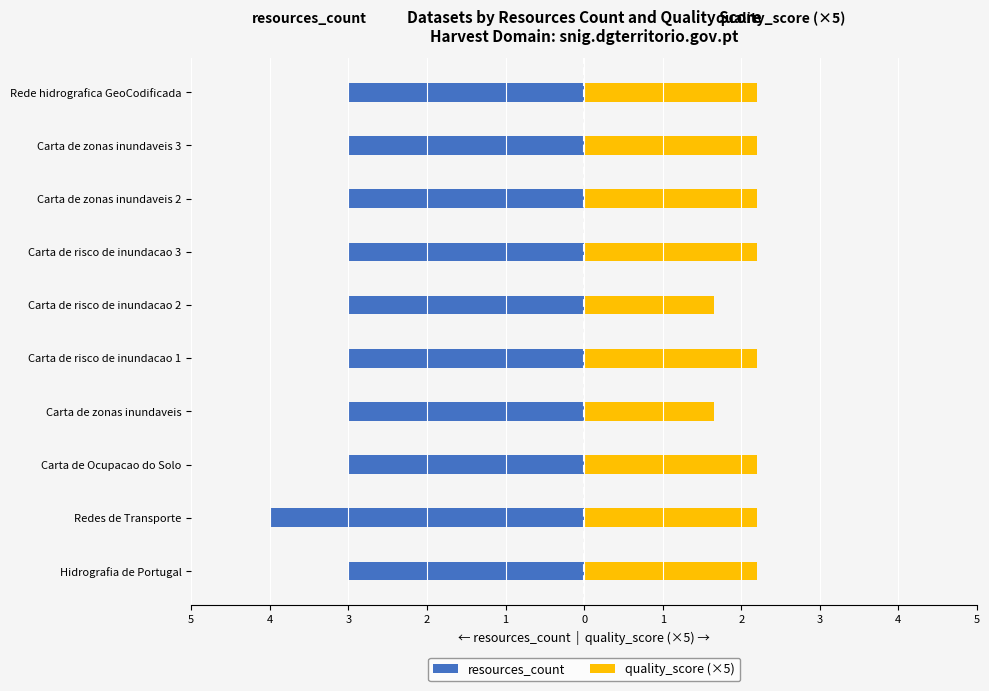

How many categories are shown in the chart?

10